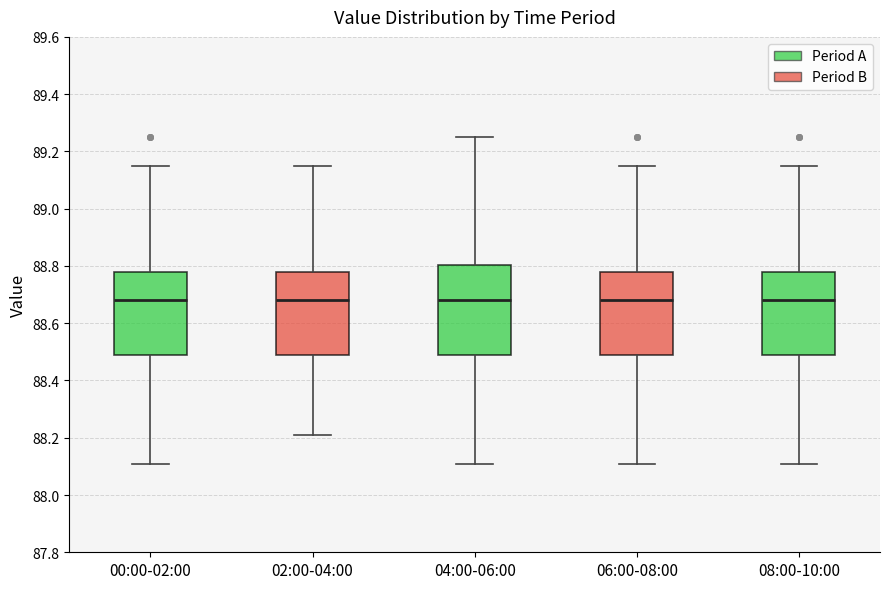

Where does the lower whisker of the box for 00:00-02:00 end on the y-axis? The values are not printed on the chart, so give them approximately, as read against the axis.

88.12